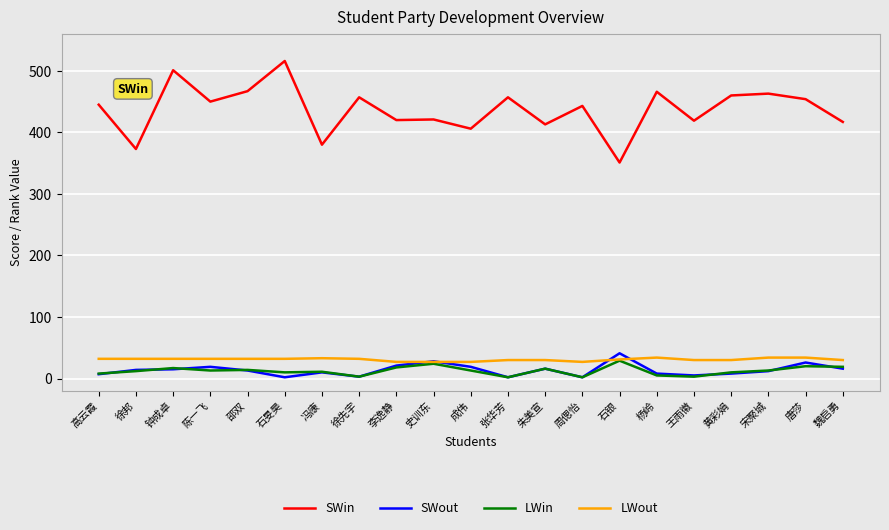

Is it true that LWout equals 34 at 唐莎?

True